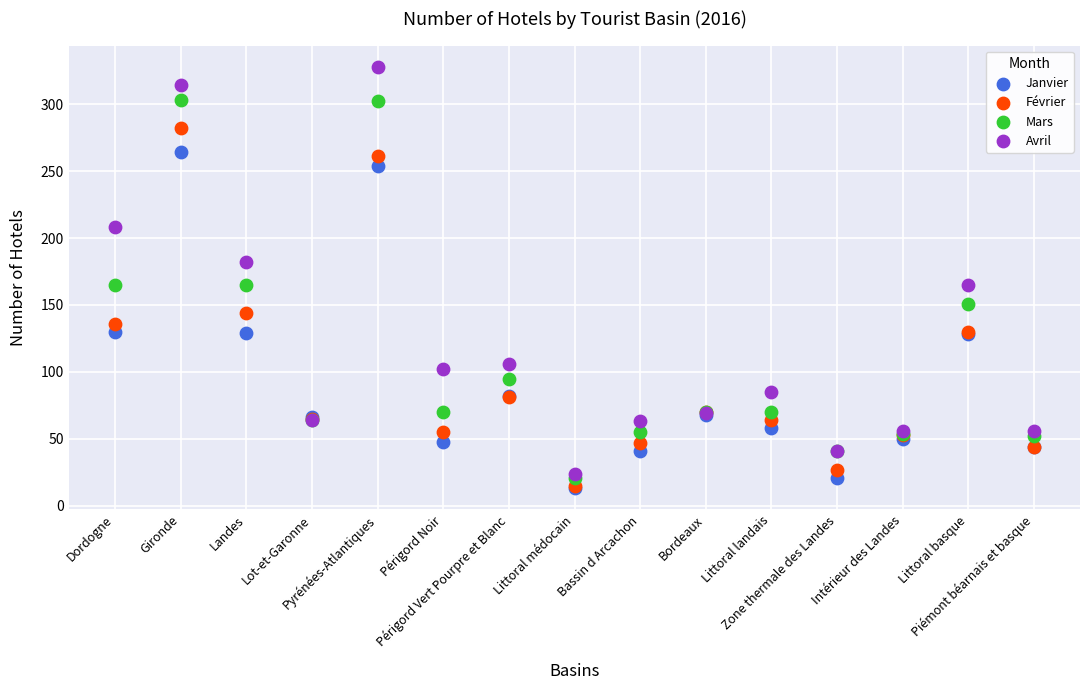

Which series reaches the maximum Y coordinate?

Avril